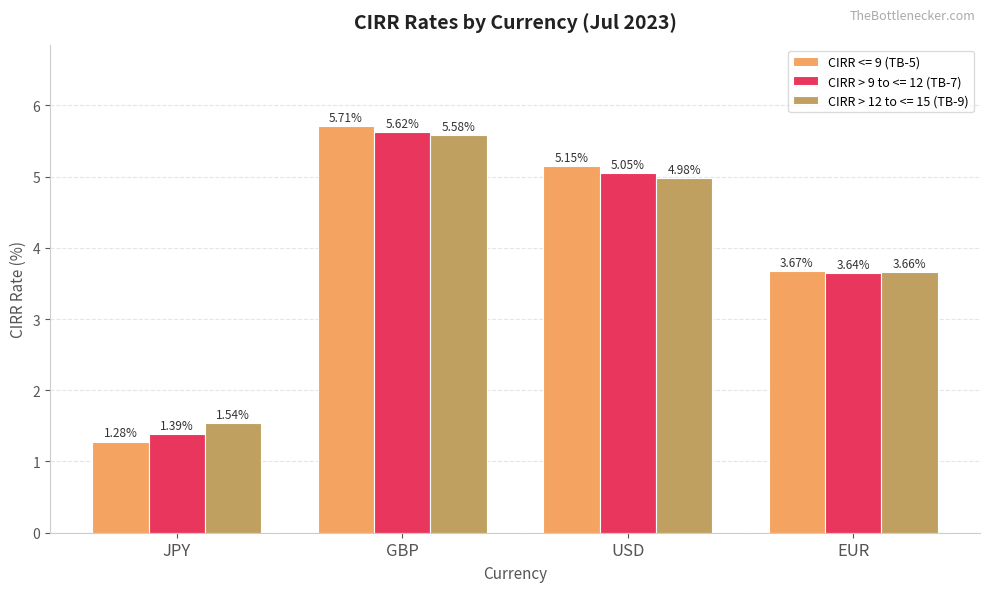

What are all the series names shown in the legend?

CIRR <= 9 (TB-5), CIRR > 9 to <= 12 (TB-7), CIRR > 12 to <= 15 (TB-9)